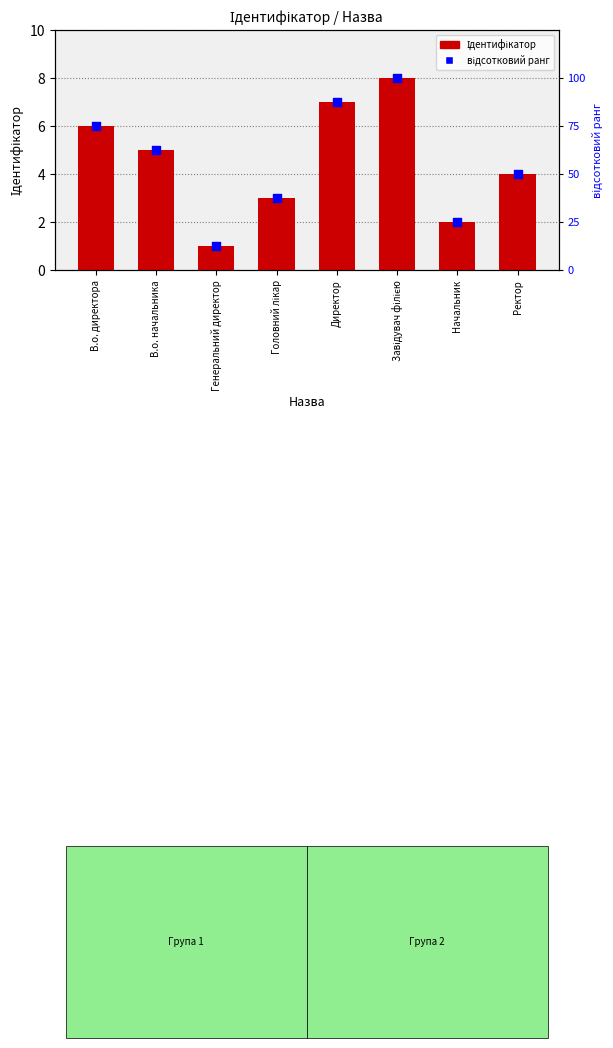

Which series has the widest spread of Y values?

відсотковий ранг